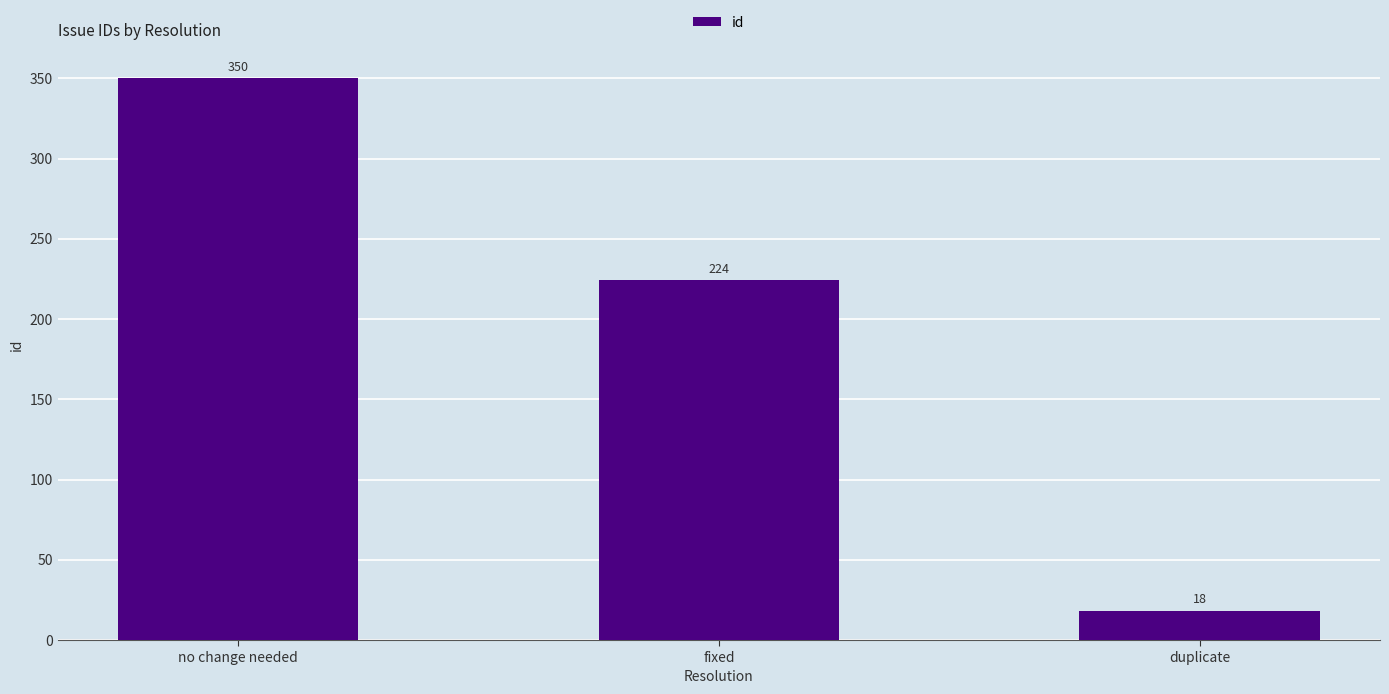

What is the approximate value at fixed, to the nearest 5?

225